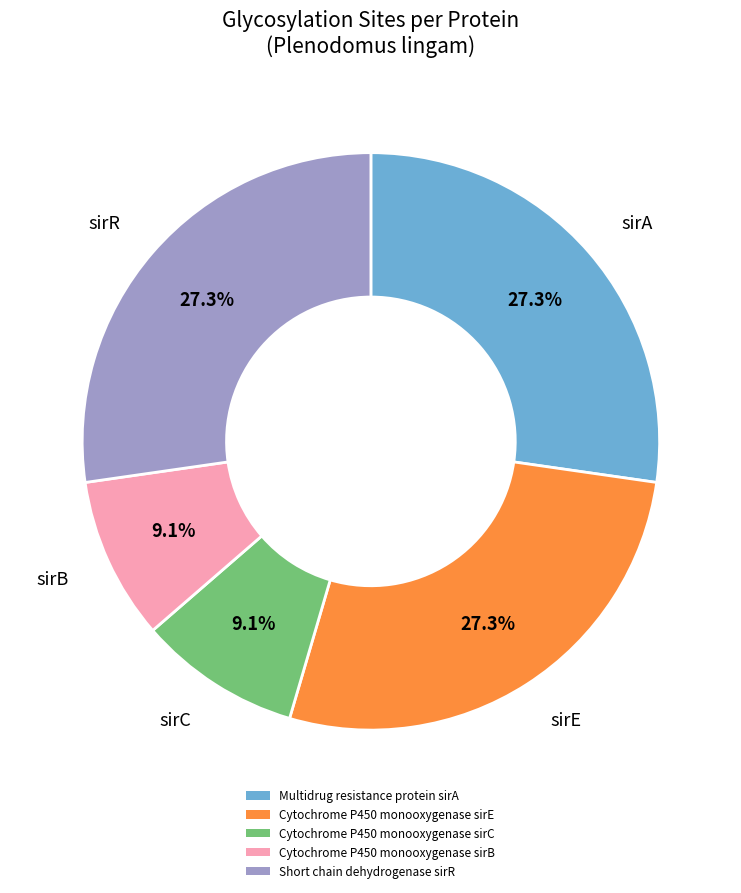

Which has a higher value, Multidrug resistance protein sirA or Cytochrome P450 monooxygenase sirC?

Multidrug resistance protein sirA